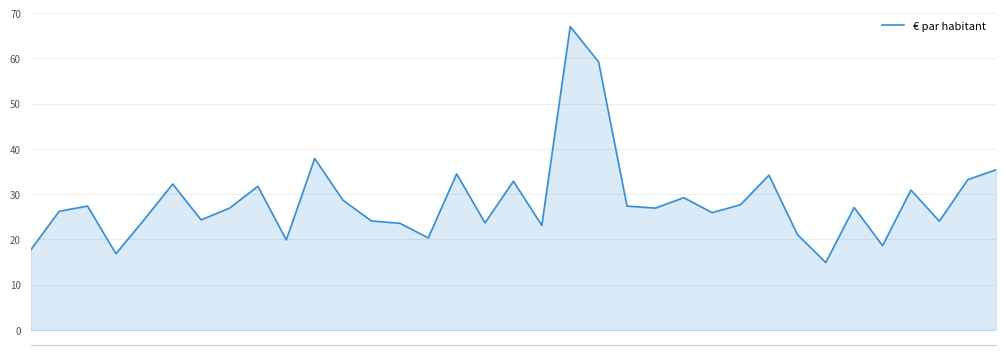

What is the difference between the maximum and minimum values?

52.2